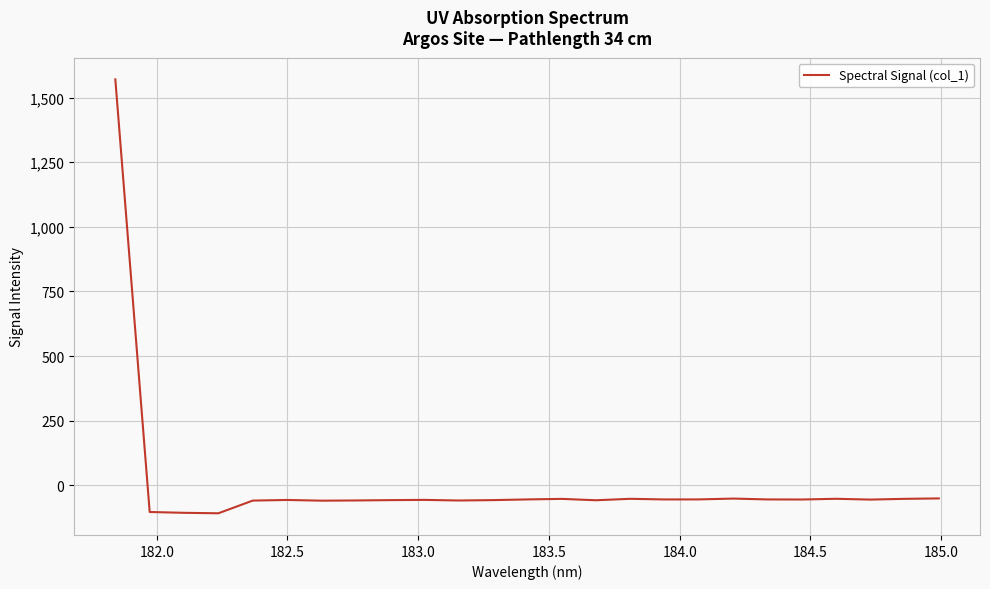

What is the difference between the maximum and minimum values?

1677.8